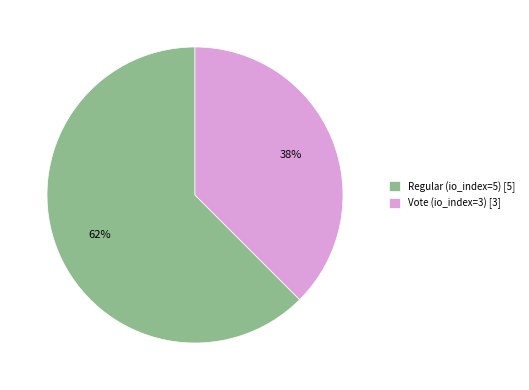

To the nearest percent, what is the combined percentage of Vote (io_index=3) and Regular (io_index=5)?

100%